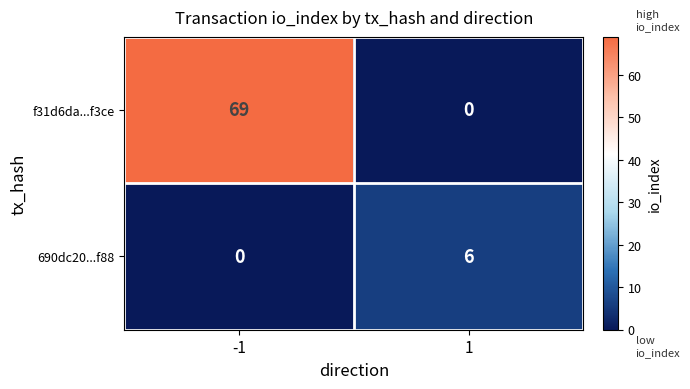

What is the greatest value displayed?

69